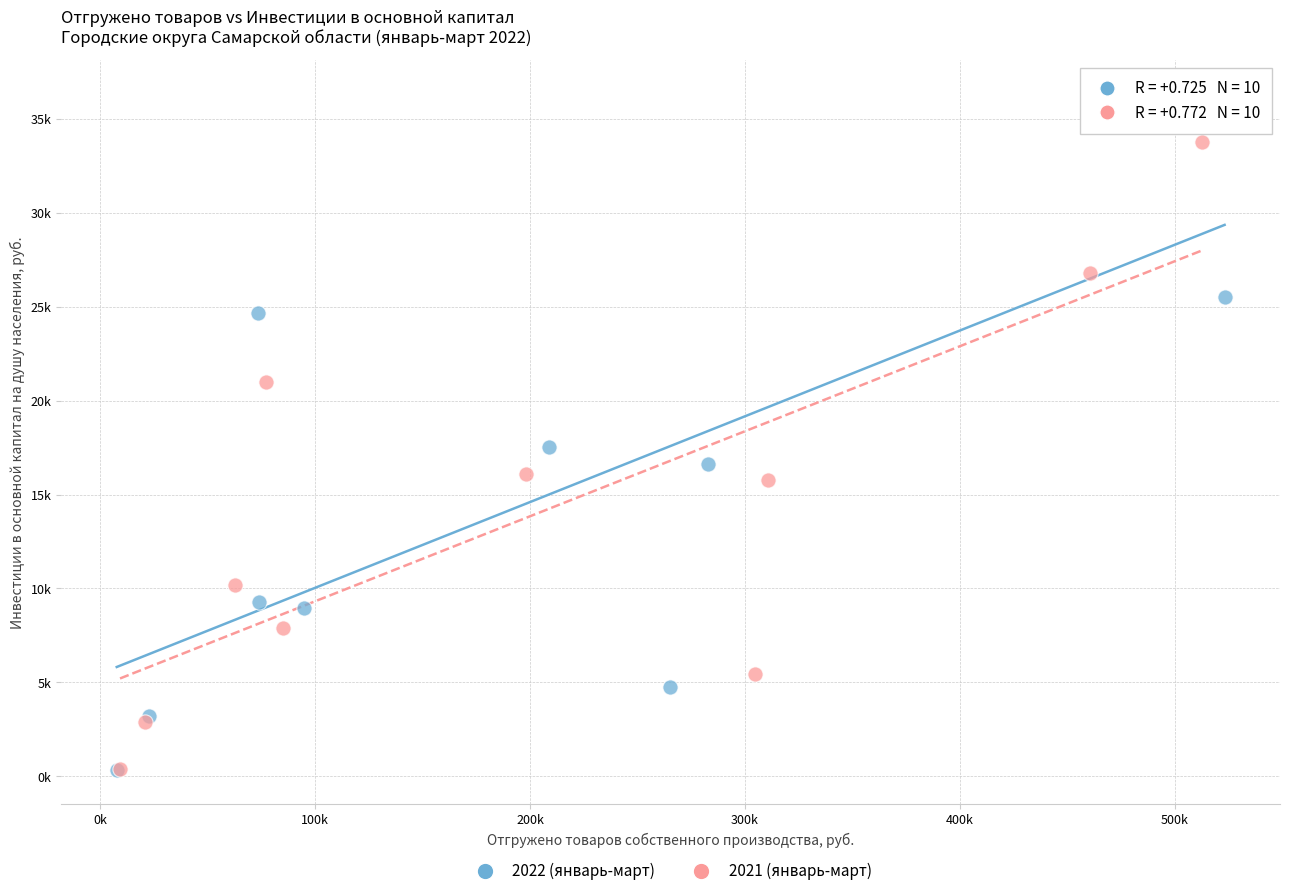

What are all the series names shown in the legend?

2022 (январь-март), 2021 (январь-март)